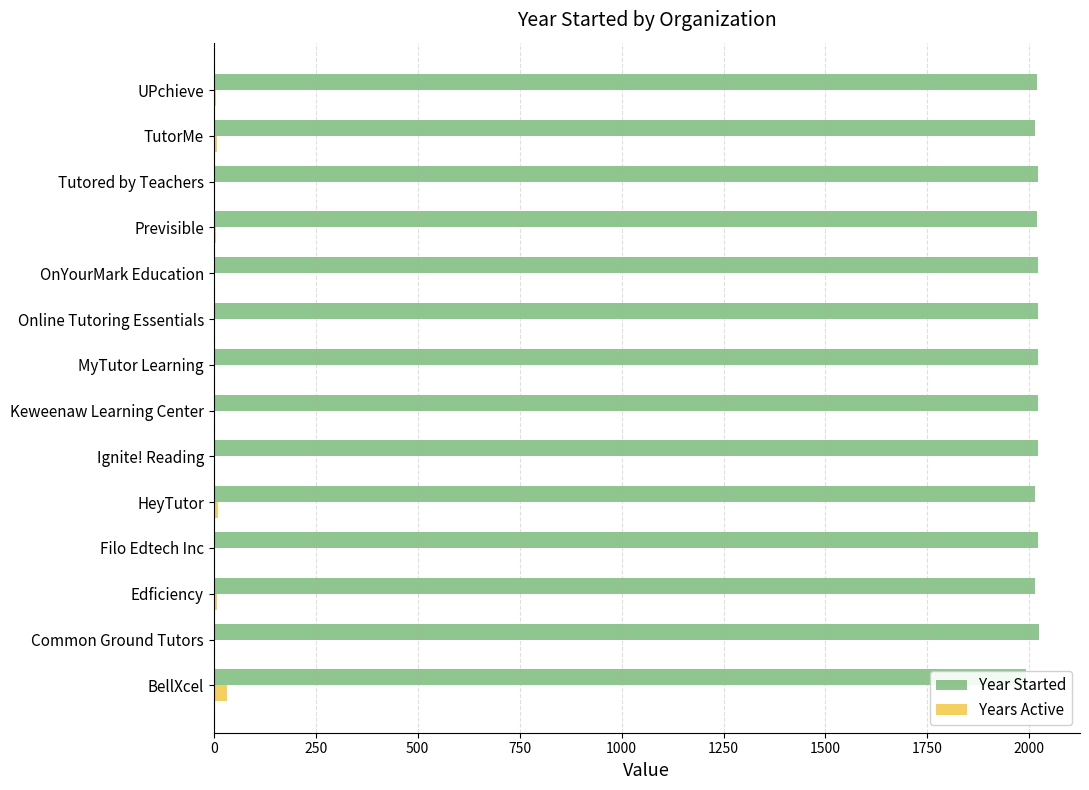

What is the value of the Years Active bar at the 14th from the left?

6